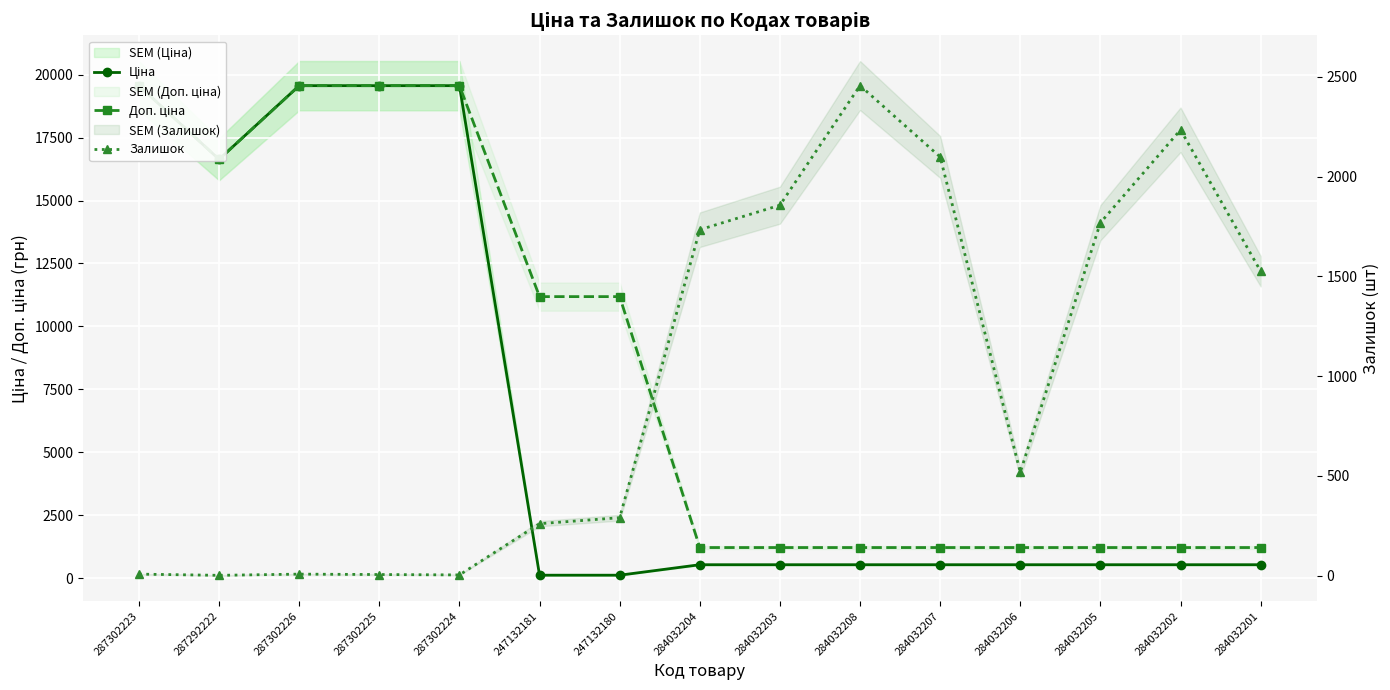

Read the Доп. ціна value at 287302224.

19564.9